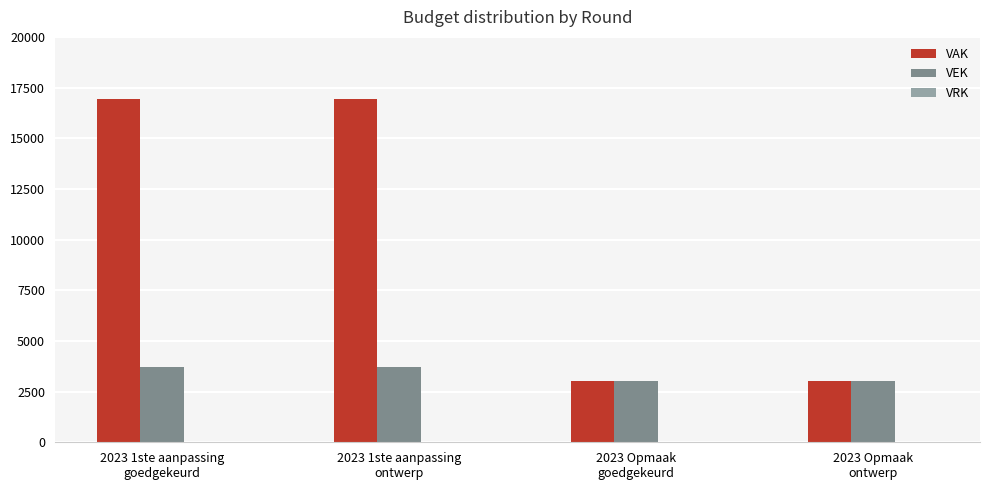

How many bars are there in total?

8